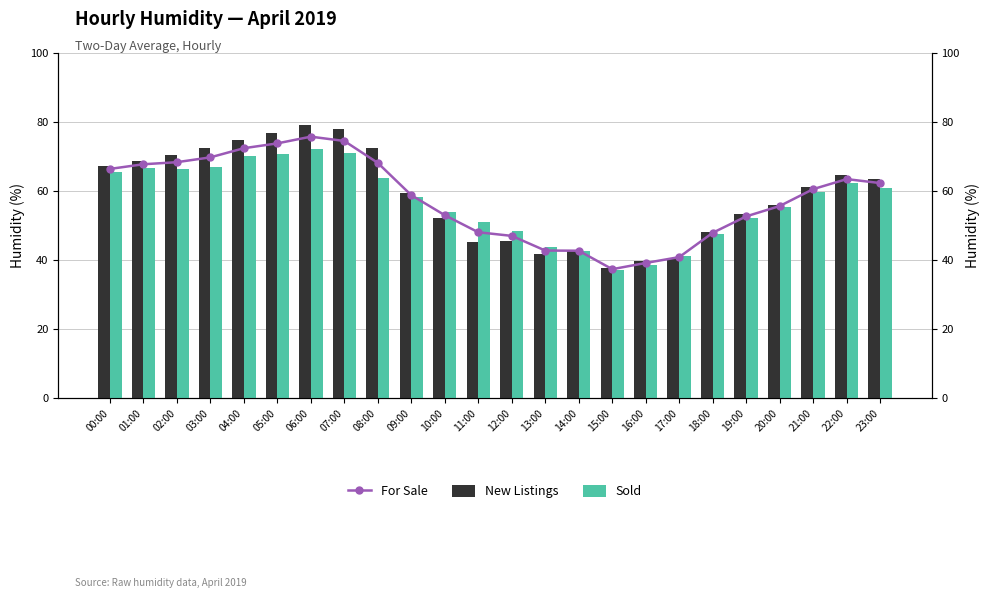

Reading right to left, list all the values displayed in this chart.

New Listings: 63.6	64.5	61.3	56.0	53.2	48.2	40.5	39.8	37.6	42.8	41.7	45.5	45.1	52.2	59.4	72.4	77.9	79.2	76.8	74.7	72.6	70.4	68.8	67.2
Sold: 61.0	62.4	59.8	55.3	52.1	47.6	41.2	38.5	37.1	42.6	43.8	48.5	51.0	53.8	58.2	63.9	71.1	72.3	70.8	70.1	66.9	66.3	66.7	65.6
For Sale: 62.3	63.5	60.5	55.6	52.6	47.9	40.9	39.1	37.4	42.7	42.8	47.0	48.0	53.0	58.8	68.2	74.5	75.8	73.8	72.4	69.8	68.3	67.8	66.4